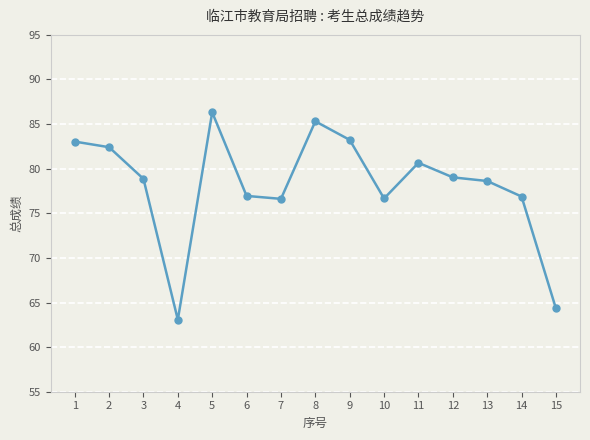

Is it true that the value at 1 is 56.8?

False